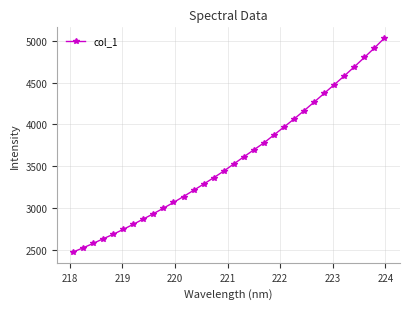

True or false: there are more than 2 points higher than both neighbors.

False